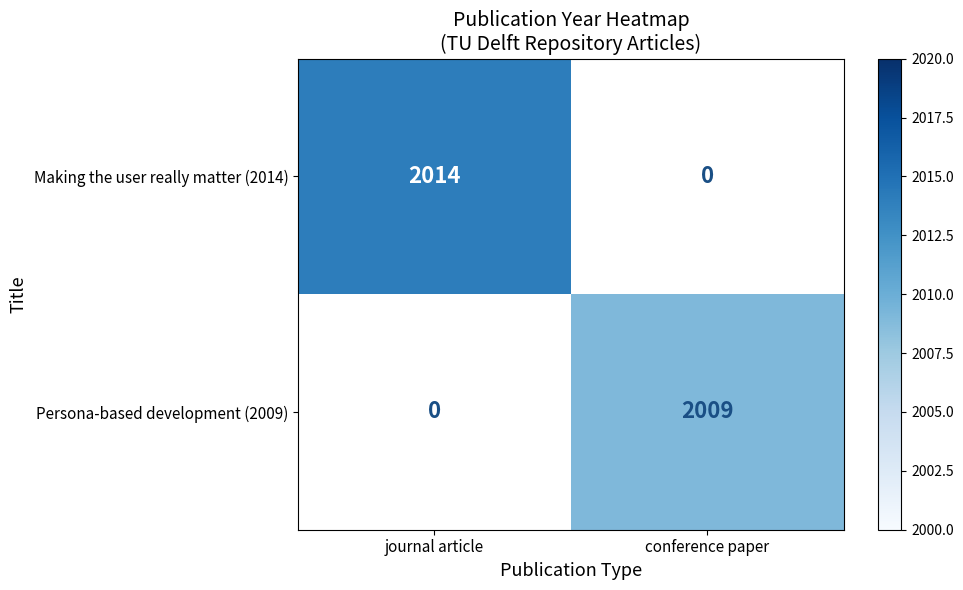

Is the value of Making the user really matter (2014) at journal article greater than the value of Persona-based development (2009) at conference paper?

Yes